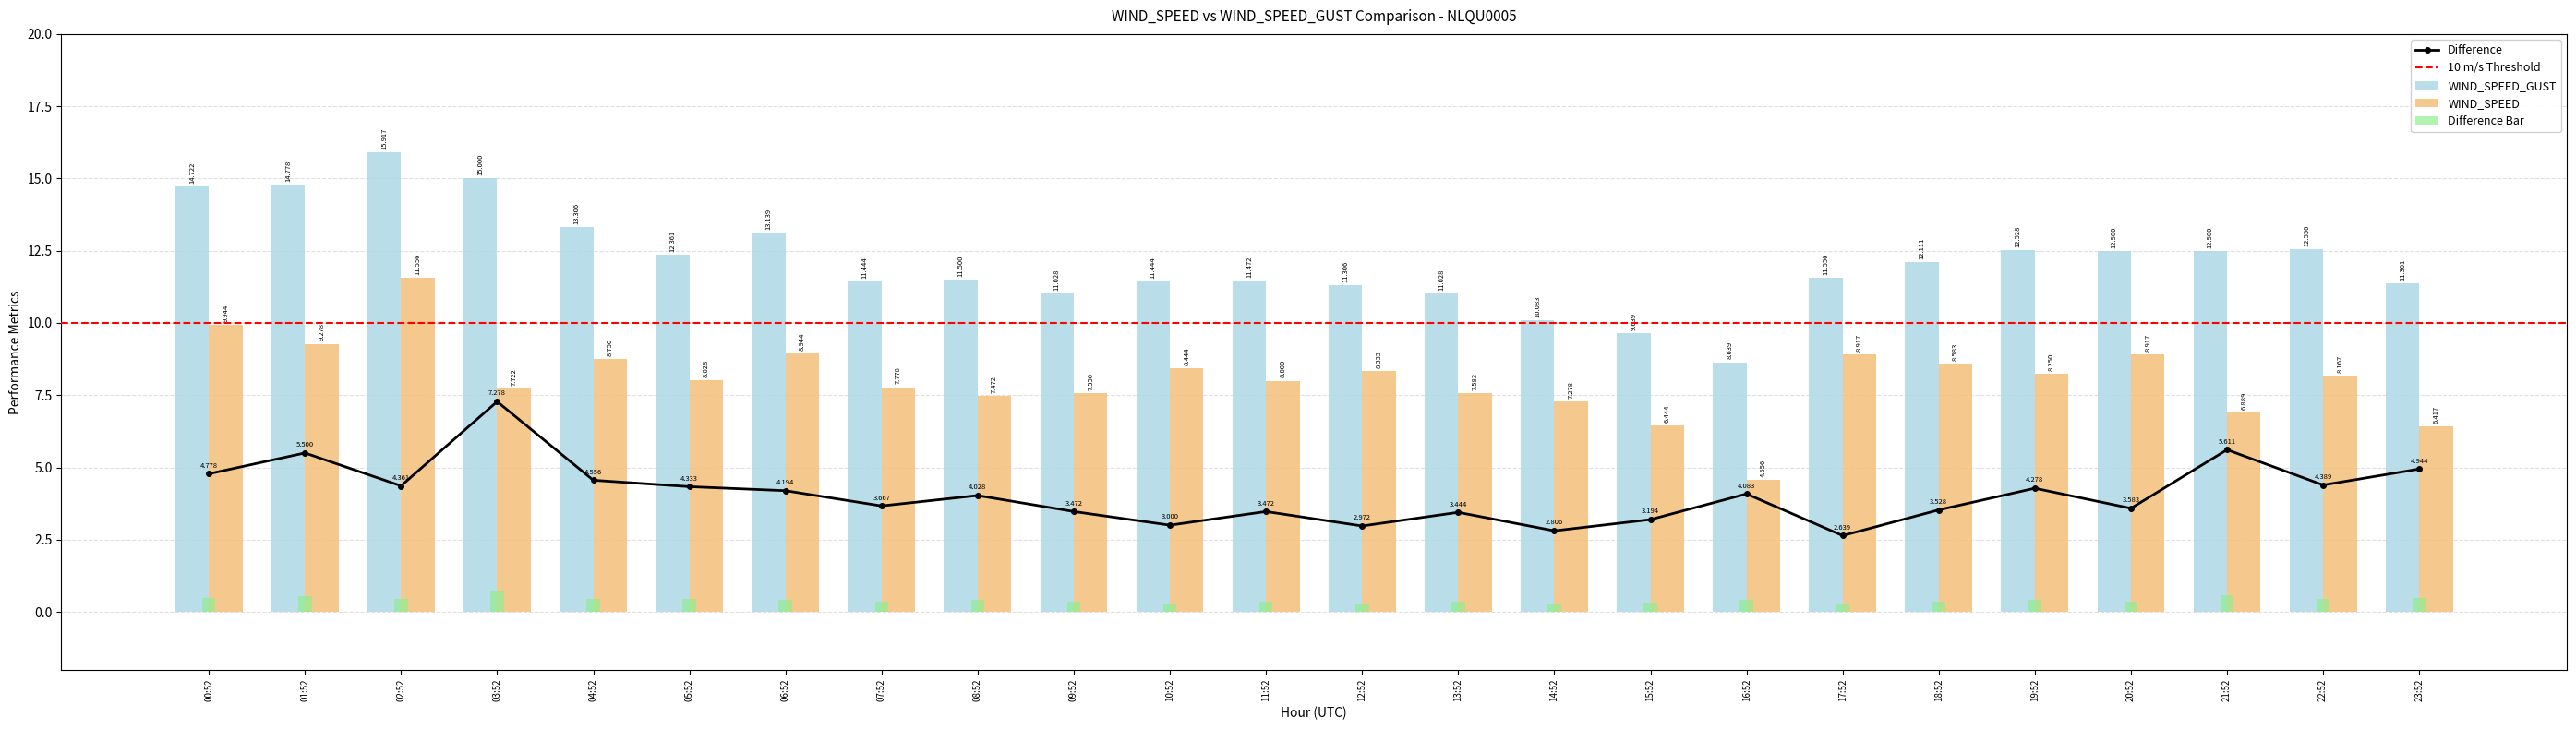

At which label does WIND_SPEED reach its minimum?

16:52